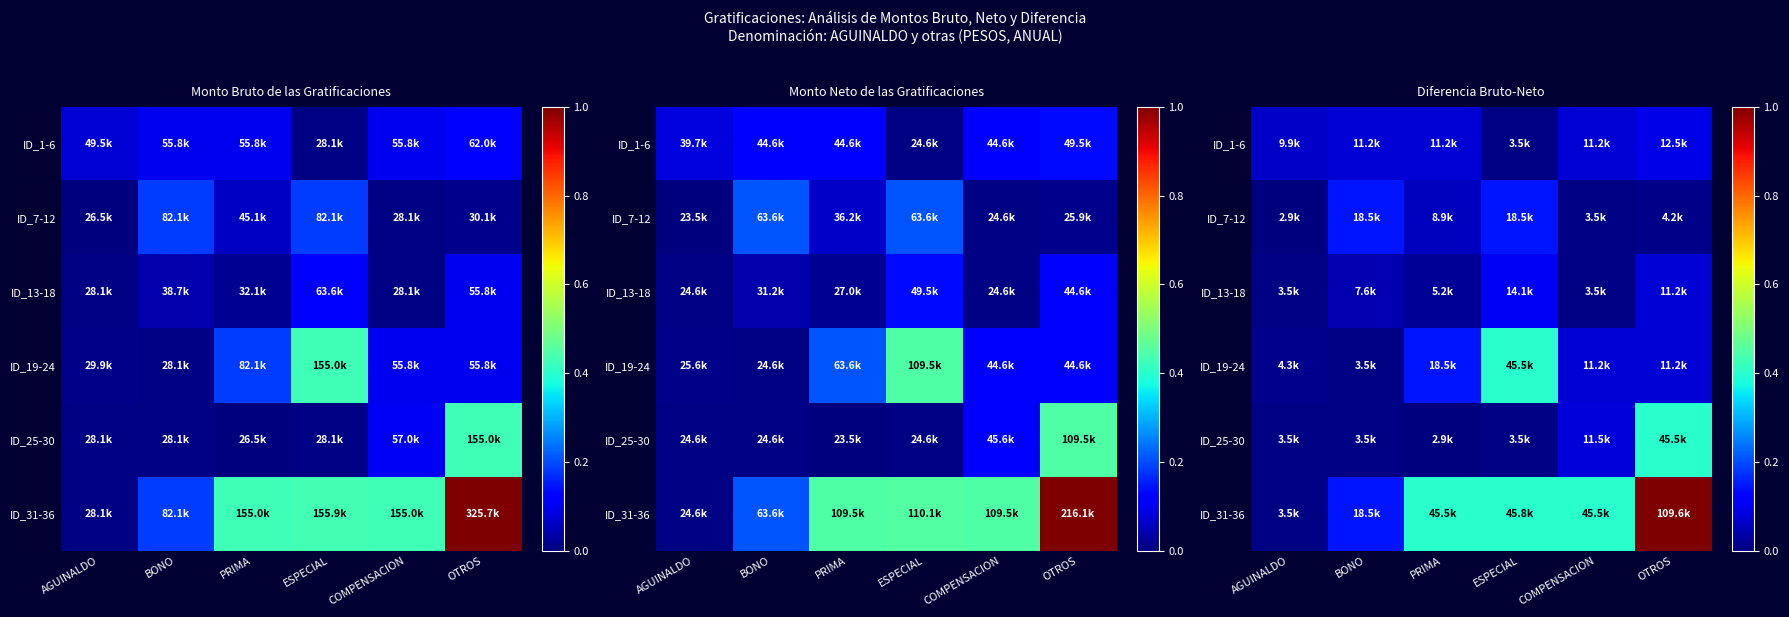

At which category does the chart reach its peak across all series?

OTROS